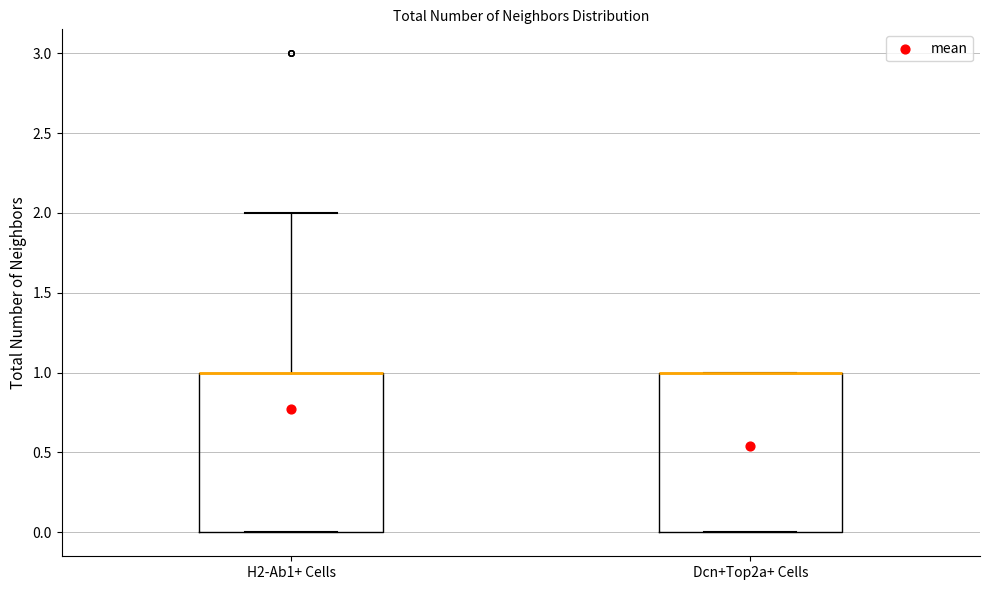

Reading left to right, transcribe this box plot: for each box, give where its median line is, the range the box spans, and where its two whiskers end, as read against the y-axis. The values are not printed on the chart, so give them approximately, as read against the axis.

H2-Ab1+ Cells: median 1 (drawn on the box's upper edge), box 0 to 1, whiskers 0 to 2
Dcn+Top2a+ Cells: median 1 (drawn on the box's upper edge), box 0 to 1, whiskers 0 to 1